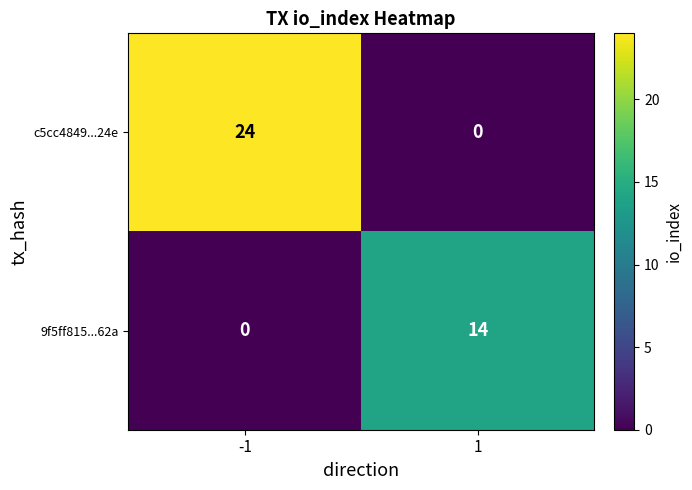

Rank the series at -1 from highest to lowest value.

c5cc4849...24e, 9f5ff815...62a